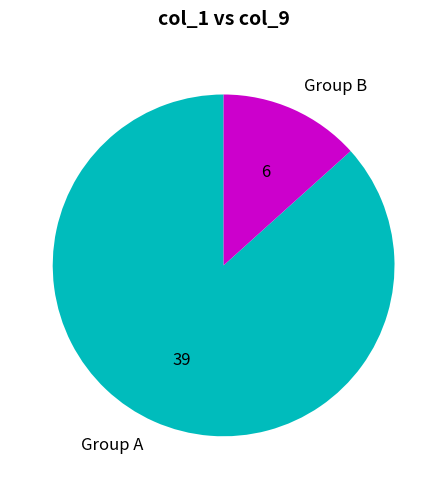

What is the largest slice in the pie chart?

Group A